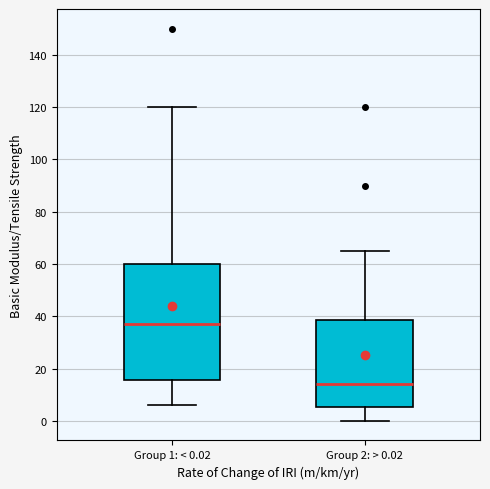

Where is the lower edge of the box for Group 1: < 0.02 on the y-axis? The values are not printed on the chart, so give them approximately, as read against the axis.

16